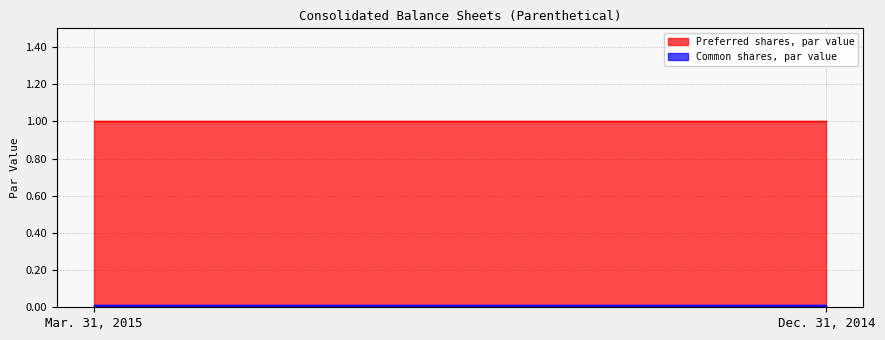

What is the approximate value of Preferred shares, par value at Dec. 31, 2014?

1.0